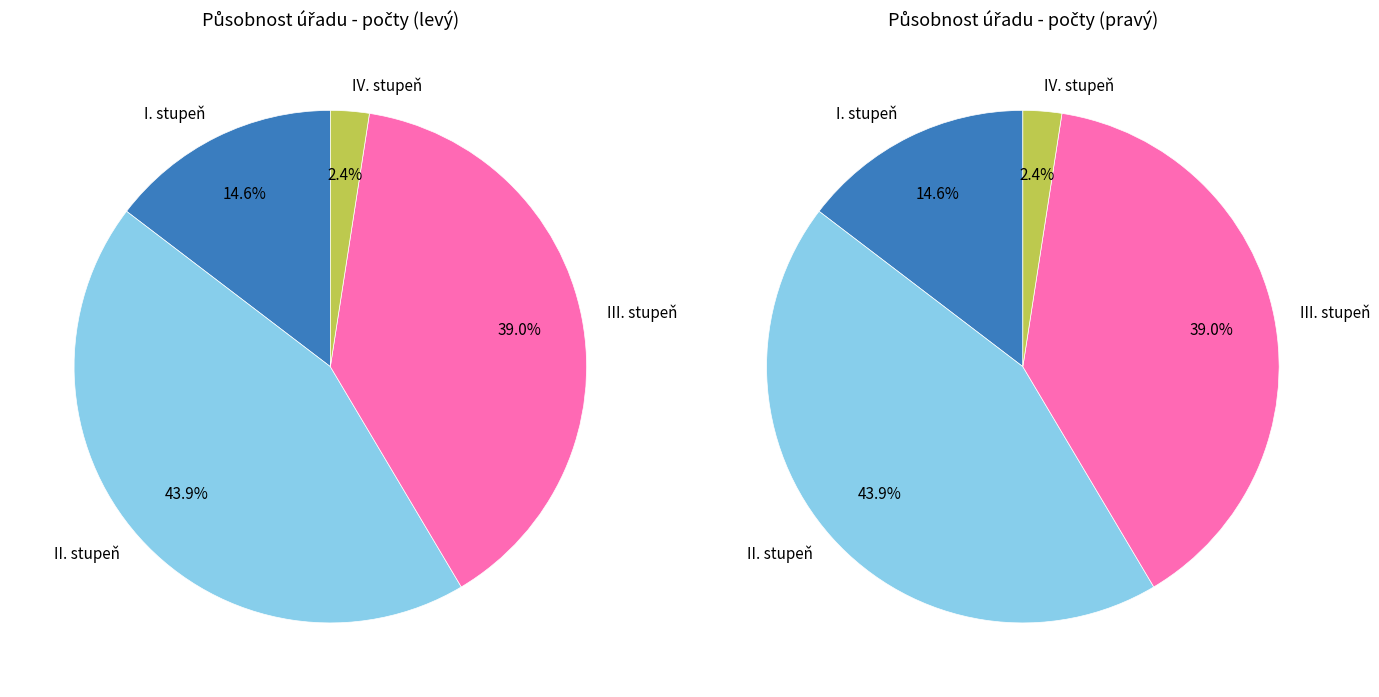

Is 23 the majority of the pie?

No